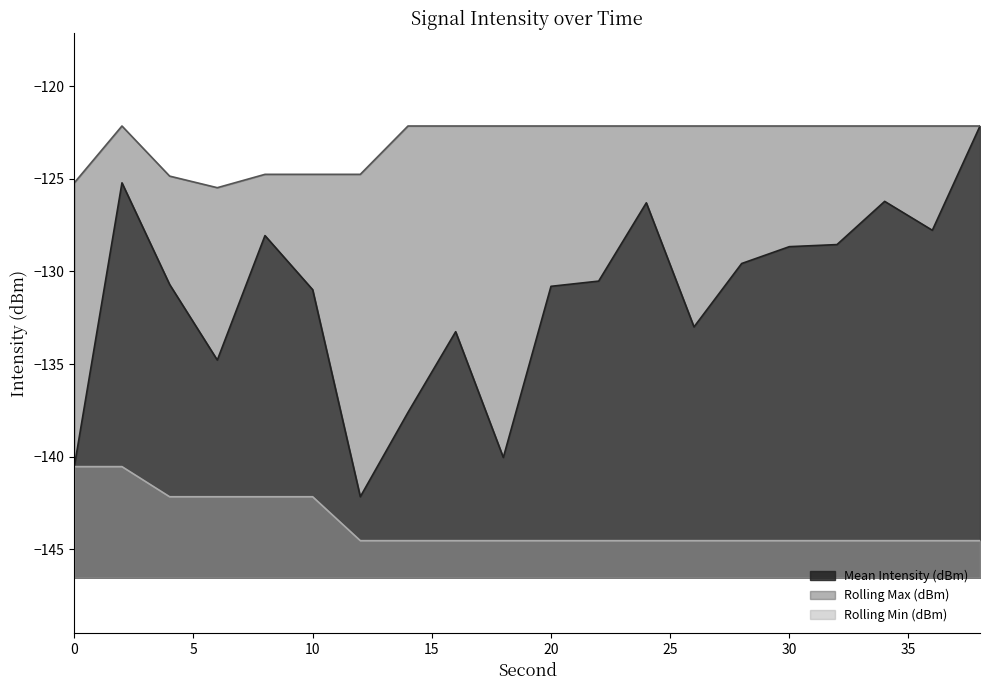

At which label is Rolling Max (dBm) closest to -123?

2